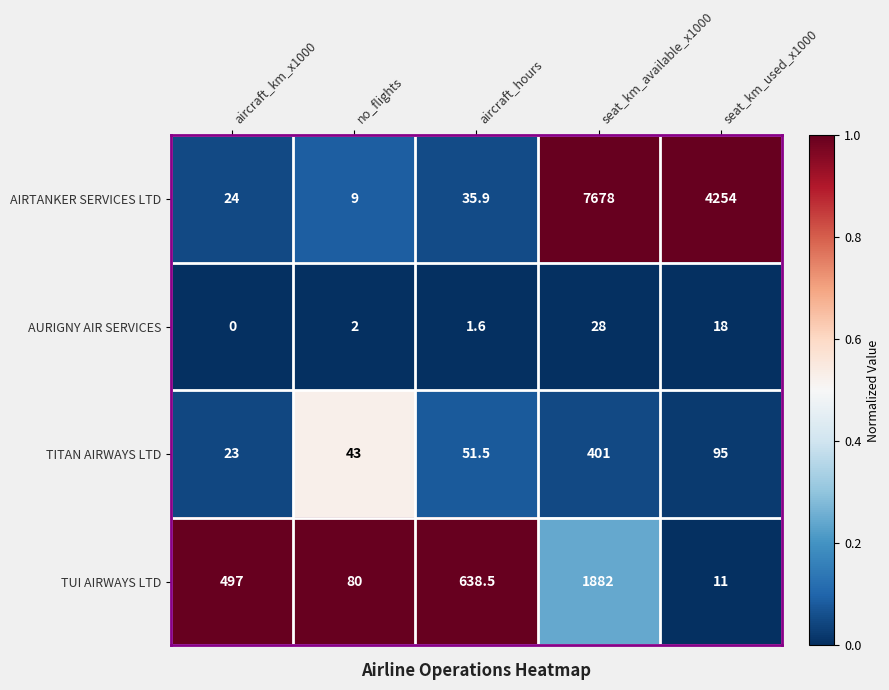

What is the spread (max minus min) of values at seat_km_used_x1000?

4243.0